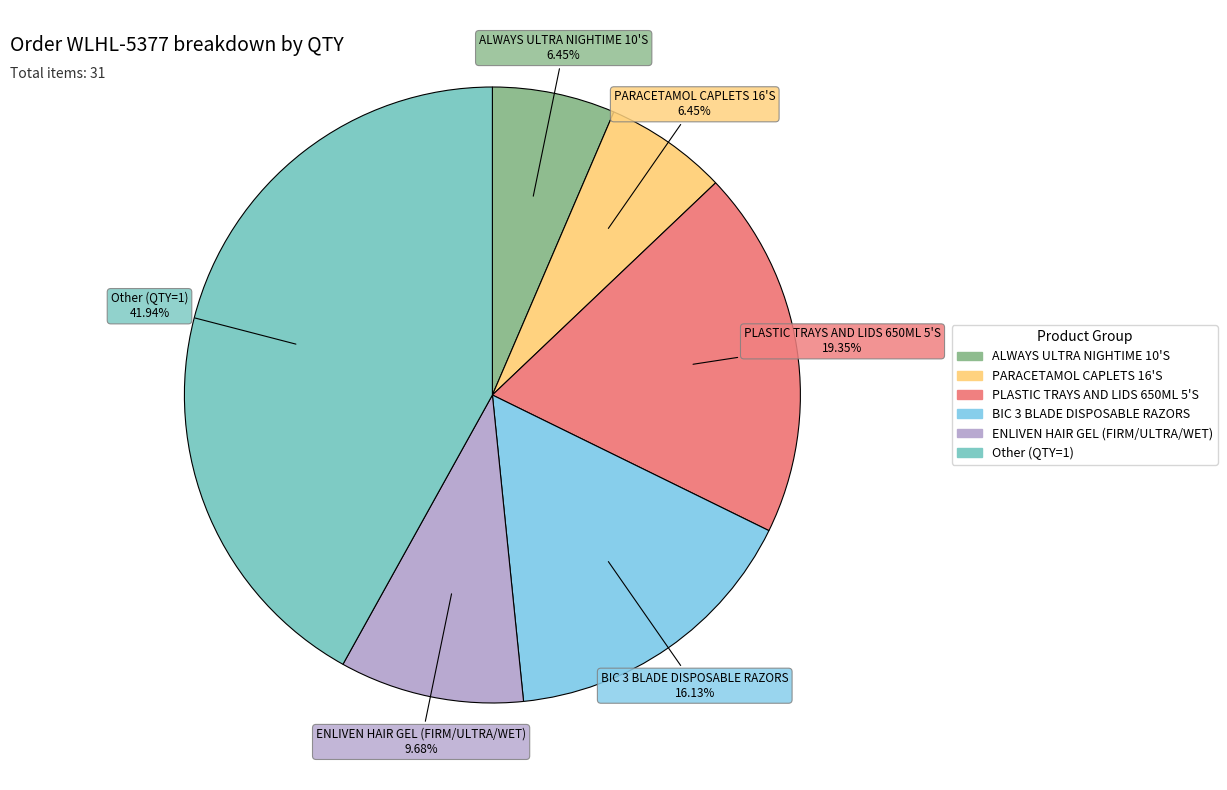

True or false: ENLIVEN HAIR GEL (FIRM/ULTRA/WET) accounts for 10% of the total.

True